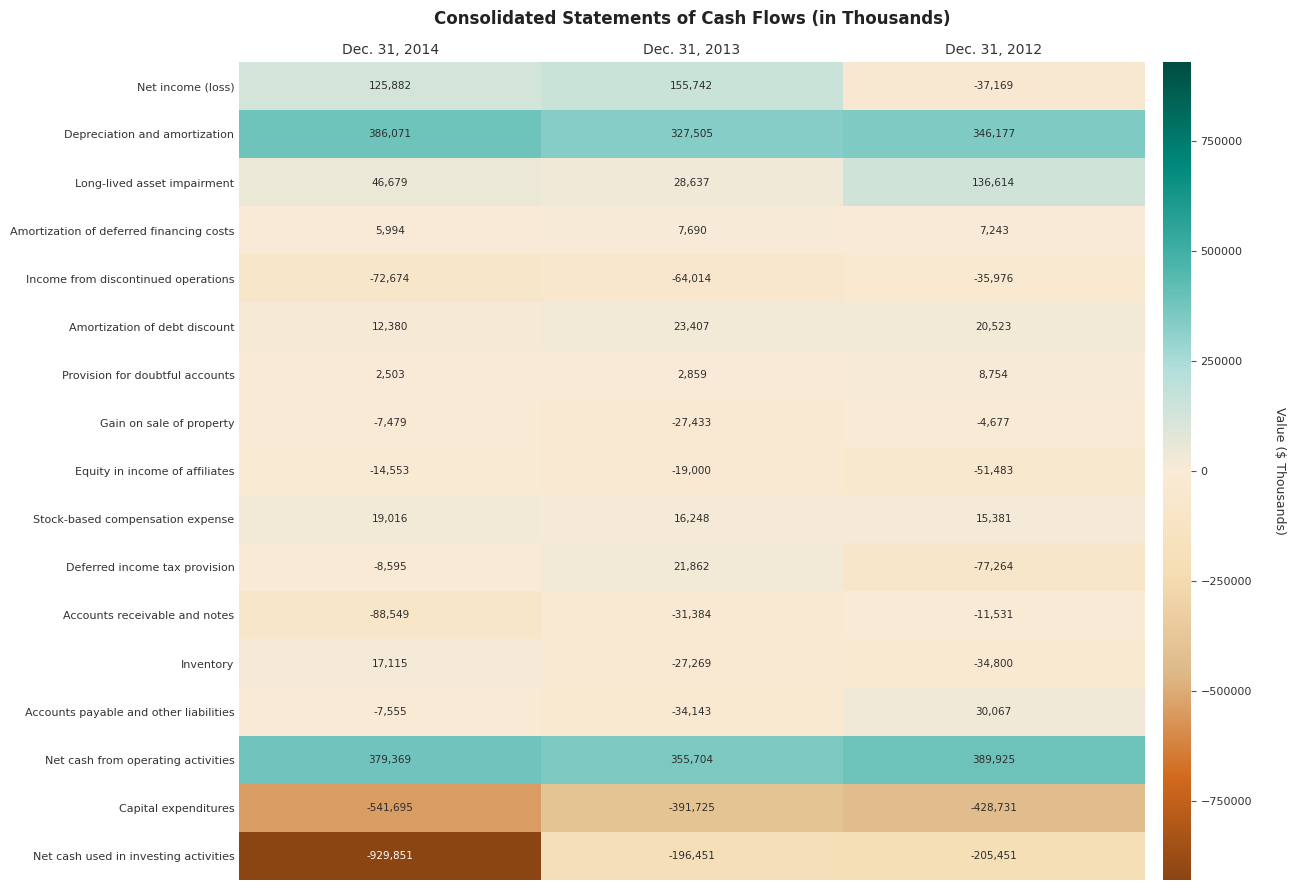

How many series are shown in this chart?

17